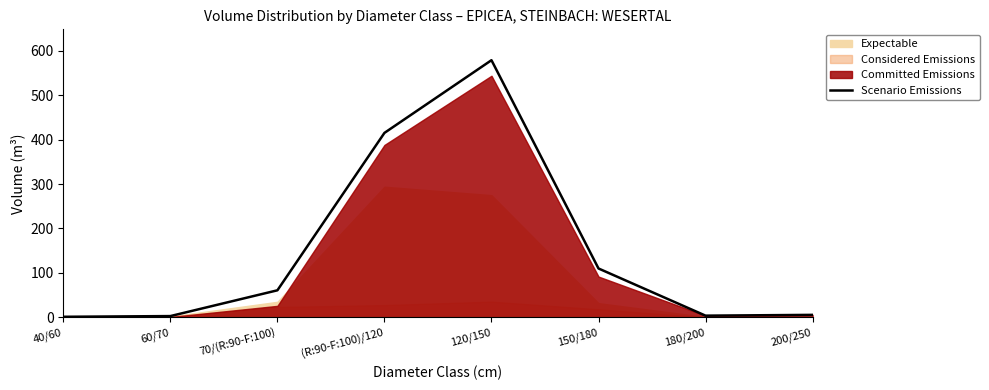

How many points are higher than both their immediate neighbors (excluding endpoints)?

1